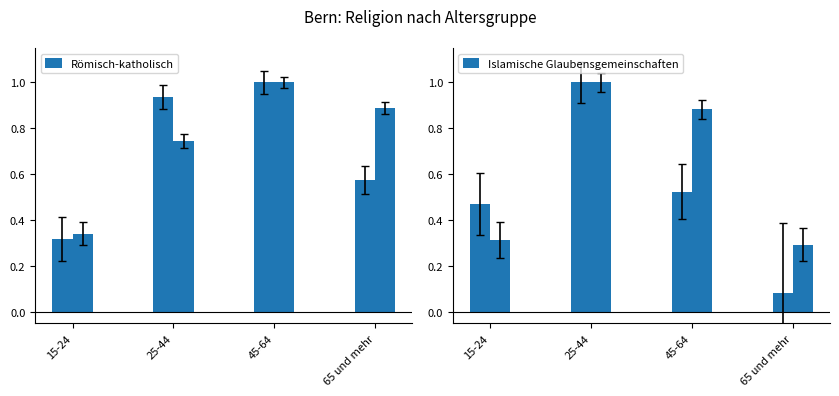

What is the difference between the highest and lowest values at 65 und mehr?

0.8